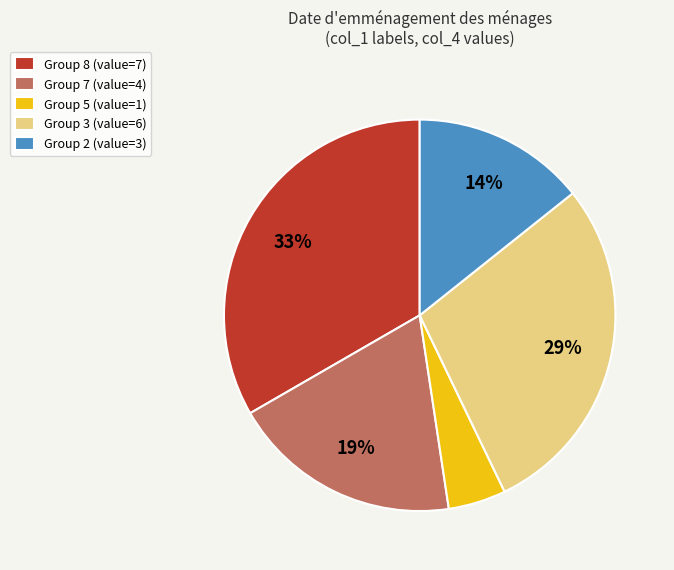

How many segments does this pie chart have?

5